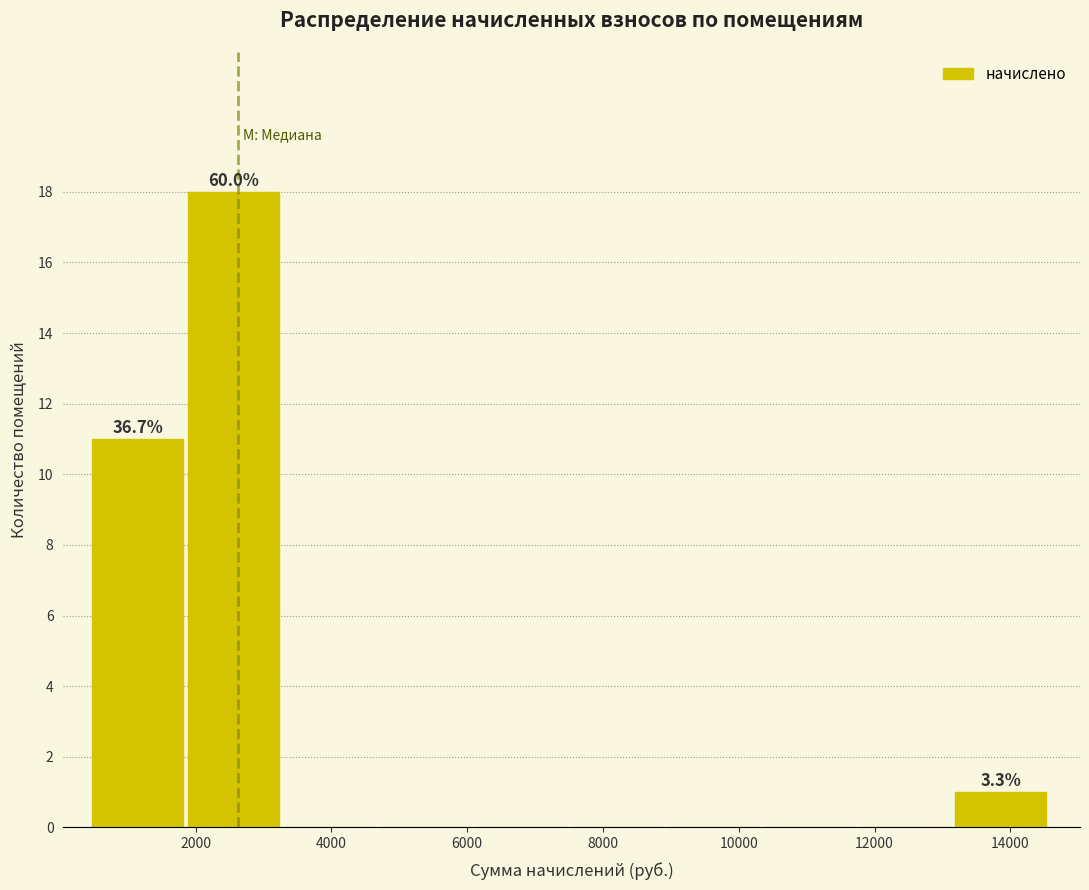

Which range on the x-axis has the tallest bar?

1800 to 3400